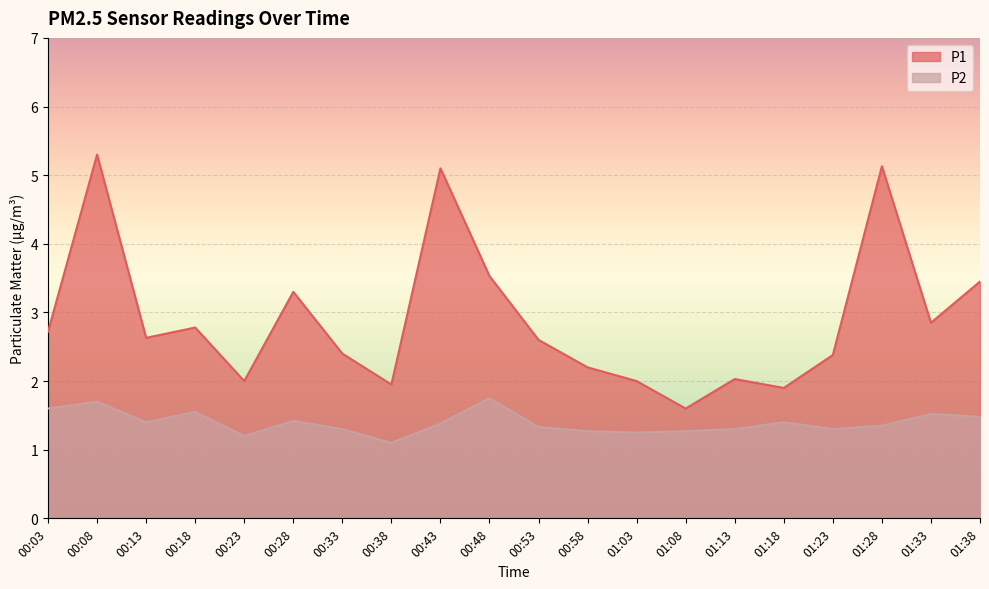

Which label corresponds to the largest value in the chart?

00:08